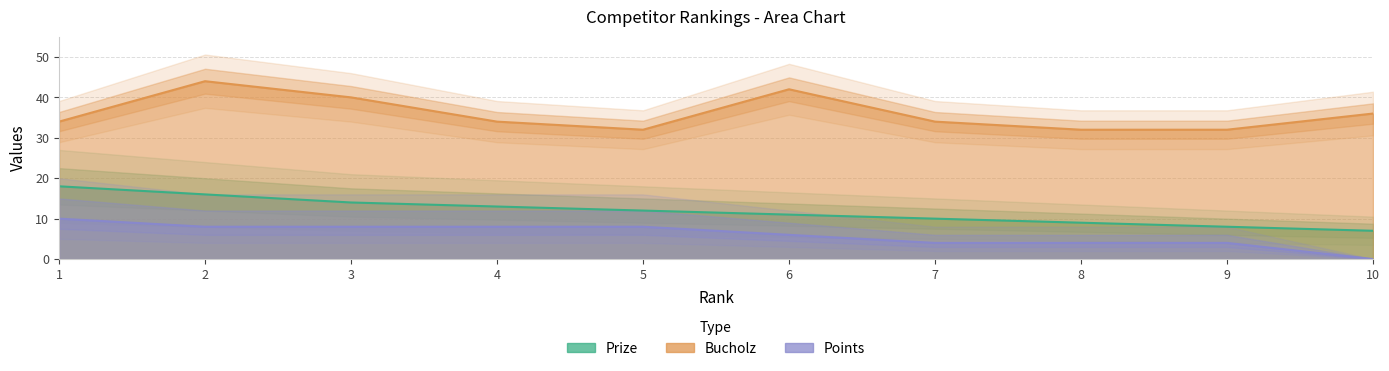

What is the spread (max minus min) of values at 4?

26